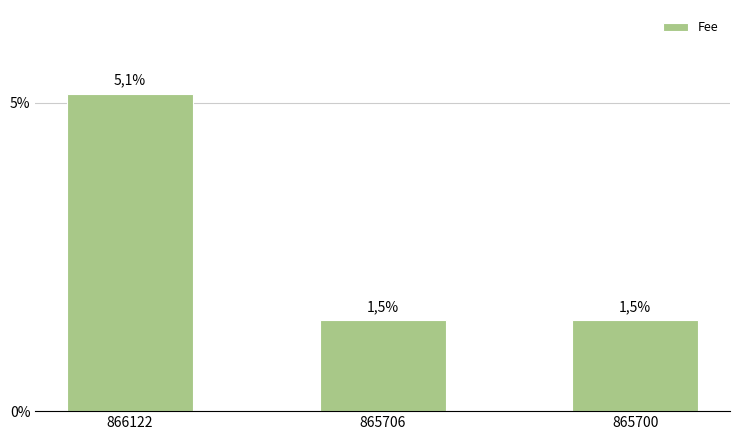

Reading left to right, what are all the values shown in this chart?

866122=0.1	865706=0.0	865700=0.0